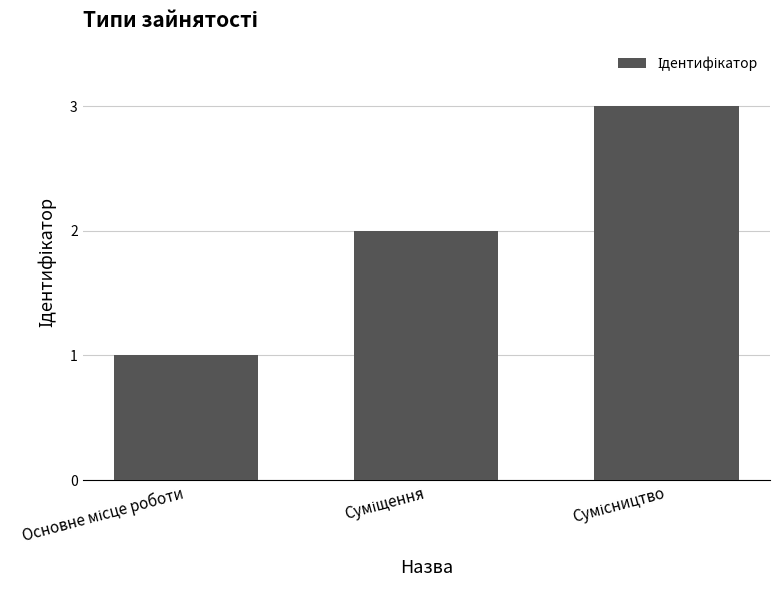

What is the greatest value displayed?

3